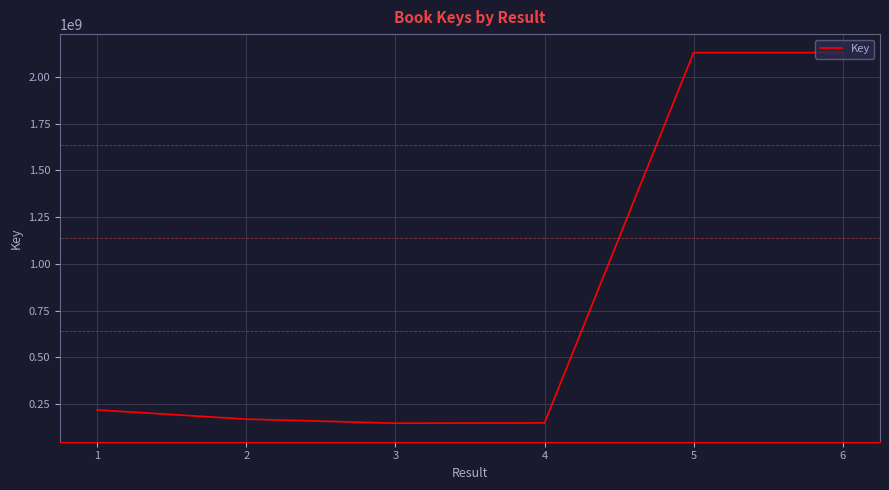

How many series are shown in this chart?

1